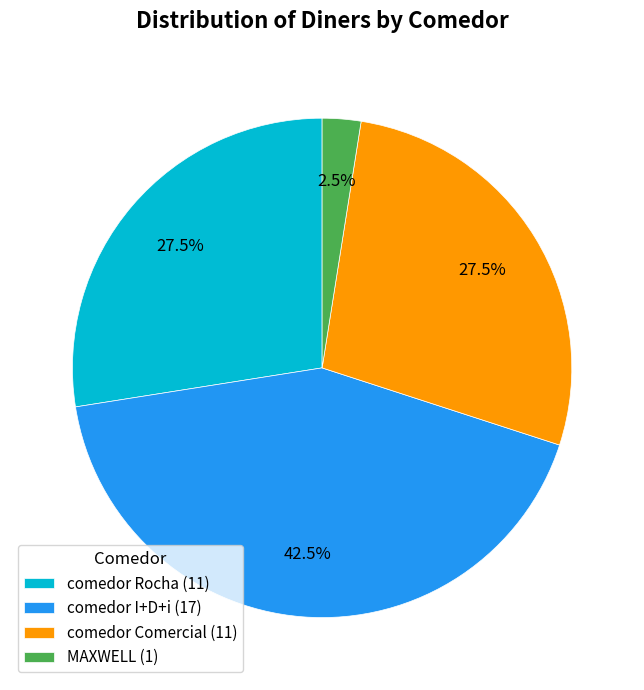

Which has a higher value, comedor Comercial (11) or MAXWELL (1)?

comedor Comercial (11)